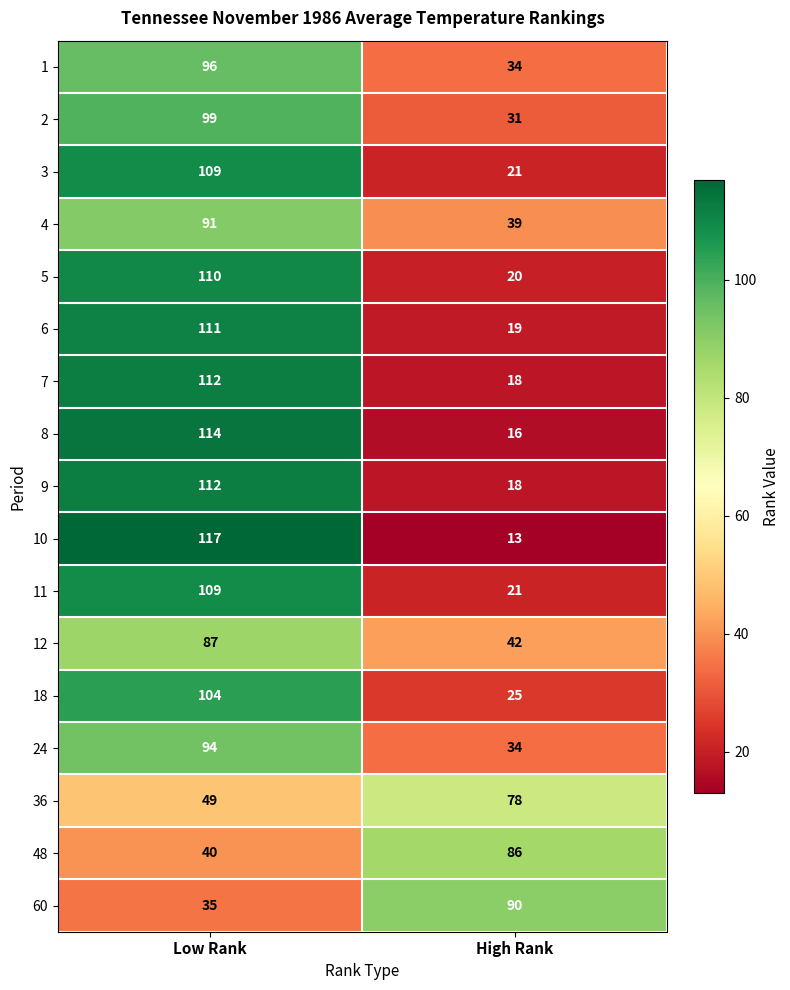

What is the sum of all 3 values?

130